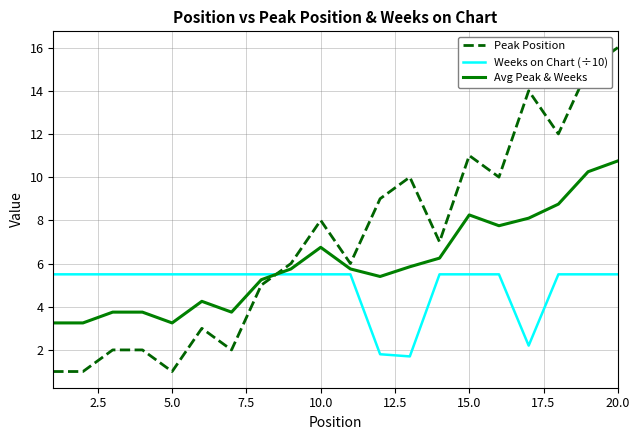

Does the chart have visible grid lines?

Yes